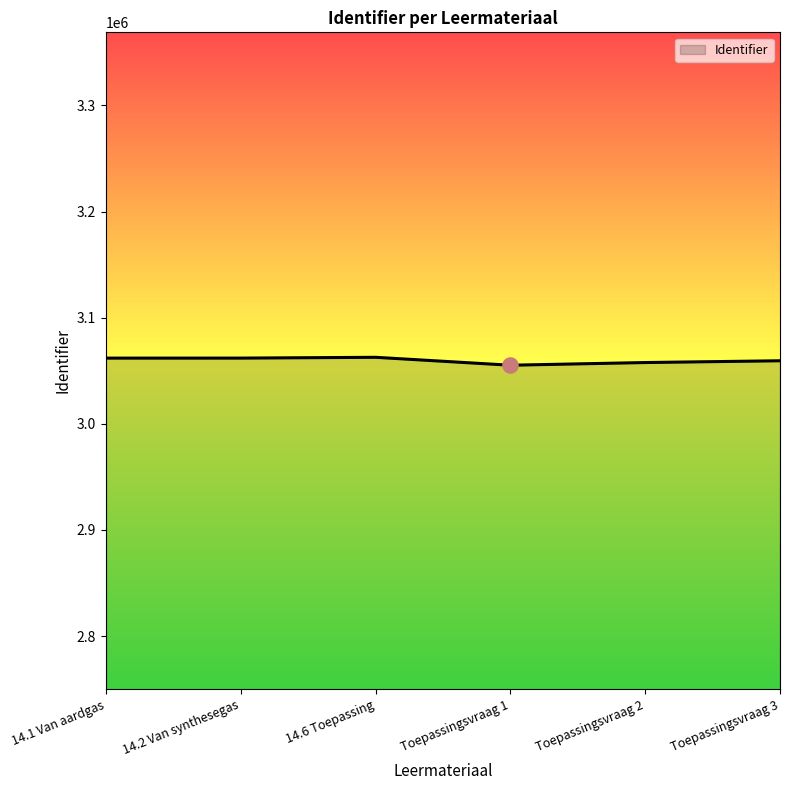

What is the change in value from 14.1 Van aardgas to 14.2 Van synthesegas?

+14